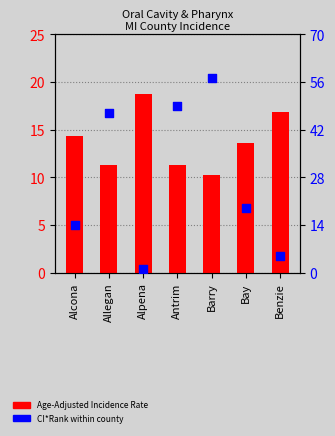

Which series has the largest total across all categories?

CI*Rank